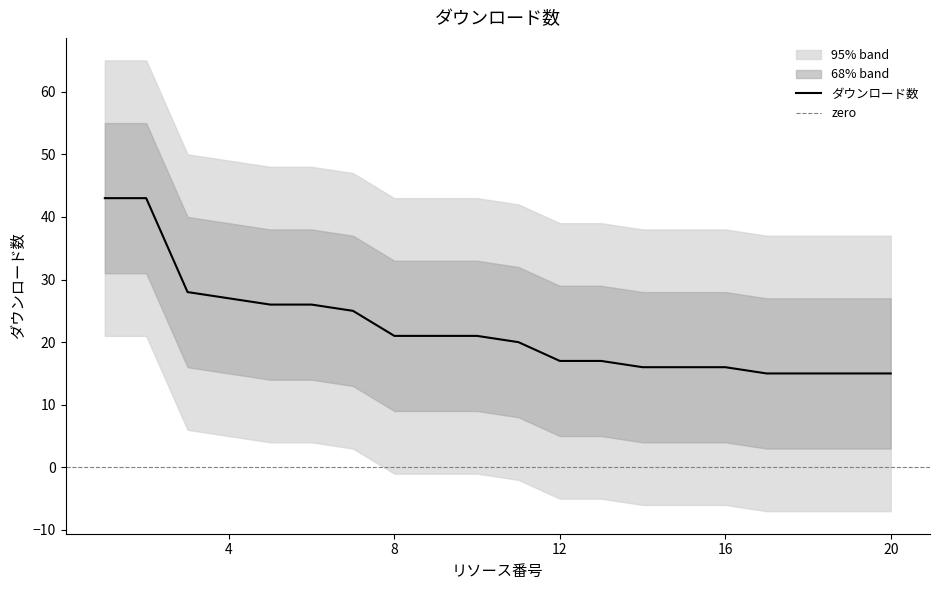

Reading left to right, list all the values displayed in this chart.

ダウンロード数: 43	43	28	27	26	26	25	21	21	21	20	17	17	16	16	16	15	15	15	15
upper1: 55	55	40	39	38	38	37	33	33	33	32	29	29	28	28	28	27	27	27	27
lower1: 31	31	16	15	14	14	13	9	9	9	8	5	5	4	4	4	3	3	3	3
upper2: 65	65	50	49	48	48	47	43	43	43	42	39	39	38	38	38	37	37	37	37
lower2: 21	21	6	5	4	4	3	-1	-1	-1	-2	-5	-5	-6	-6	-6	-7	-7	-7	-7